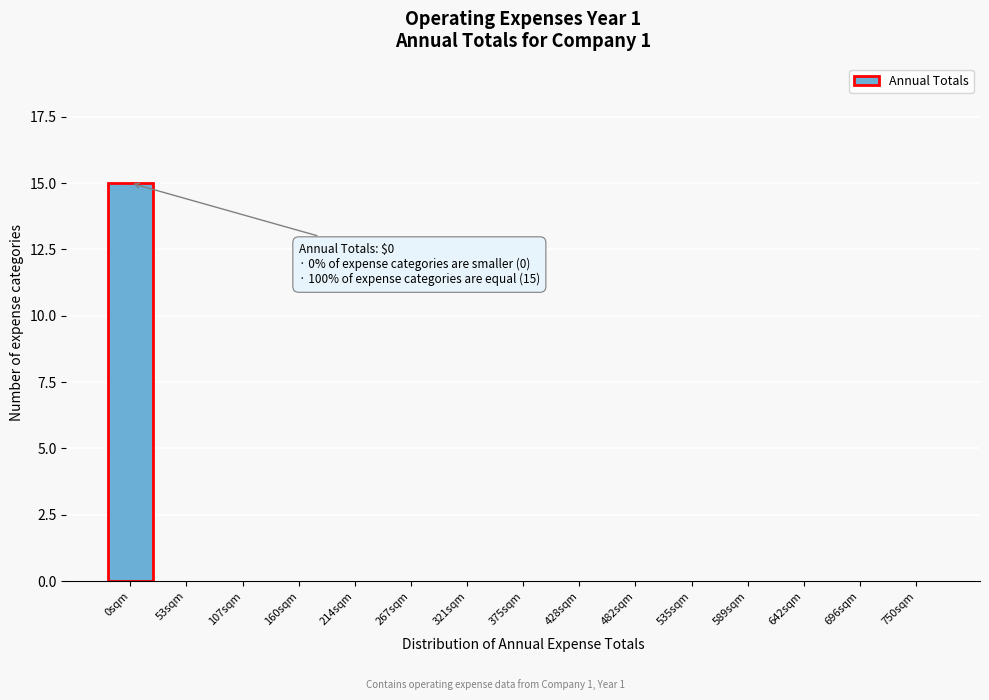

Reading left to right, transcribe all the data shown in this chart.

0sqm=15	53sqm=0	107sqm=0	160sqm=0	214sqm=0	267sqm=0	321sqm=0	375sqm=0	428sqm=0	482sqm=0	535sqm=0	589sqm=0	642sqm=0	696sqm=0	750sqm=0